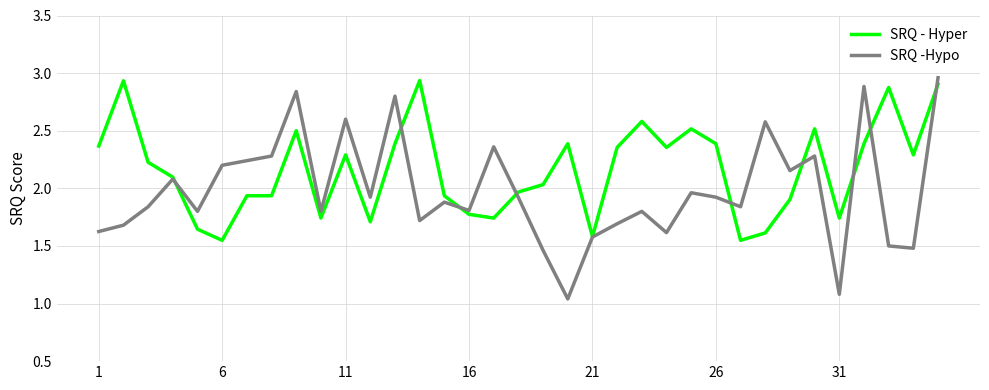

Which series has the largest total across all categories?

SRQ - Hyper